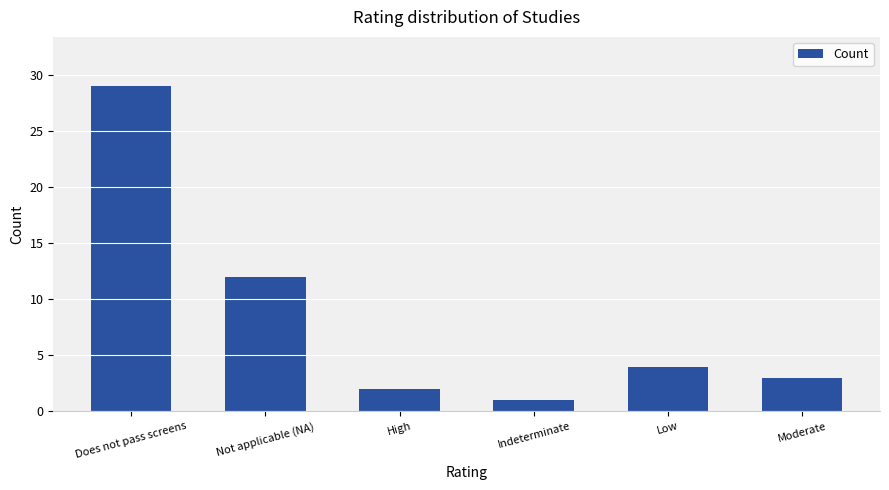

What is the difference between the second highest and minimum values?

11